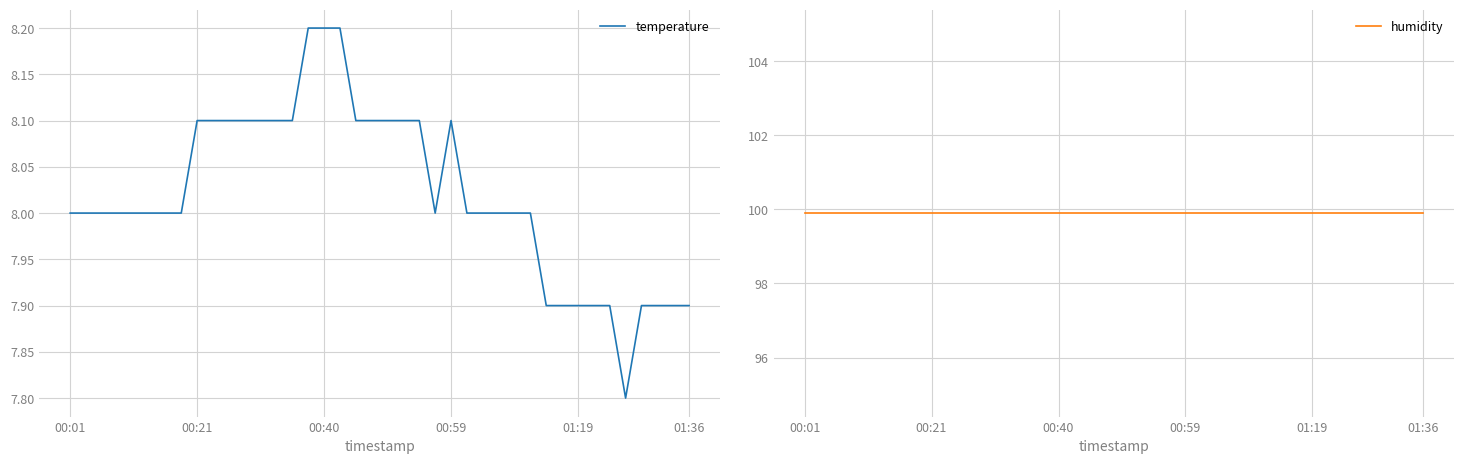

What is the highest value of the temperature series?

8.2